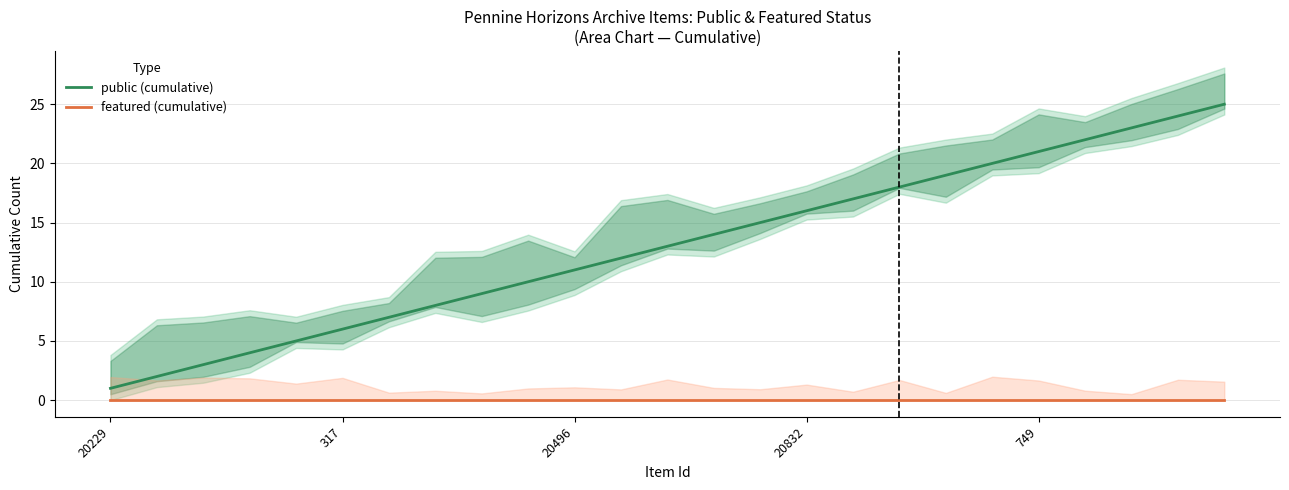

Does the chart display data point markers on the line(s)?

No